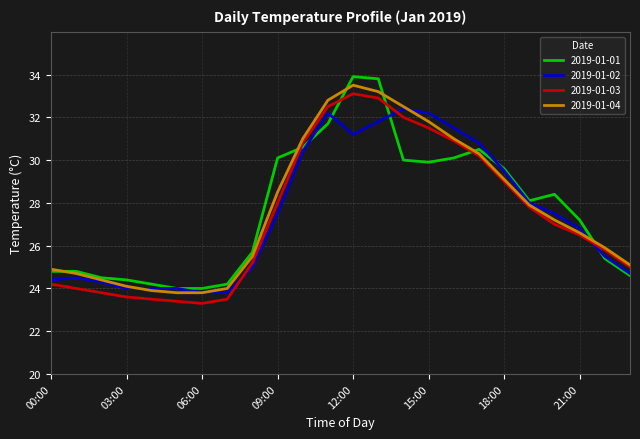

What is the minimum value for 2019-01-01?

24.0